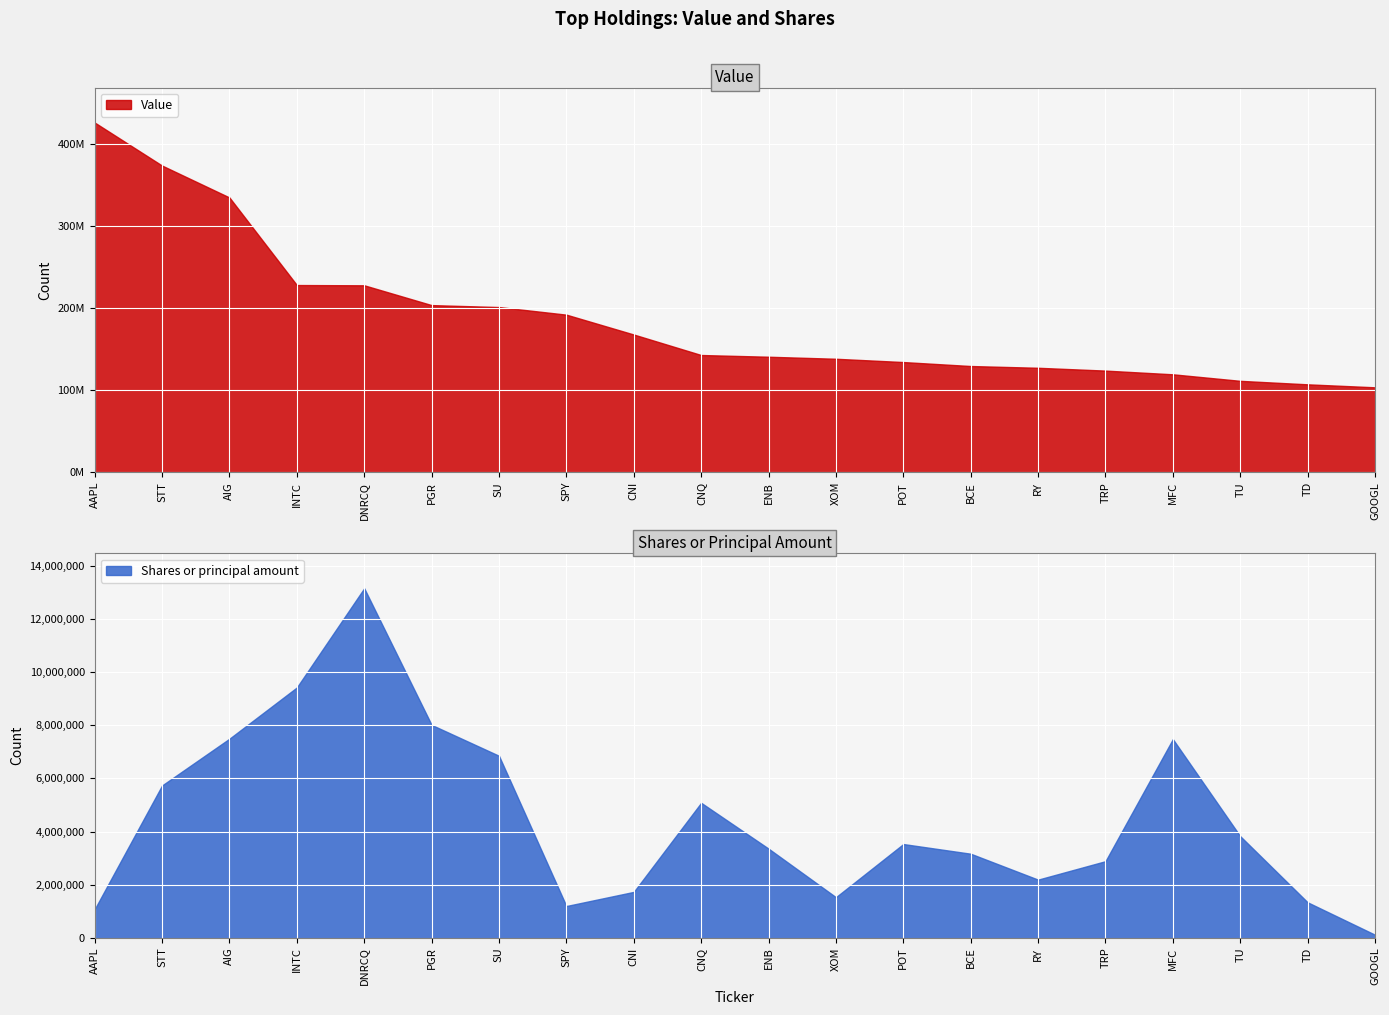

True or false: Shares or principal amount and Value intersect in this chart.

False